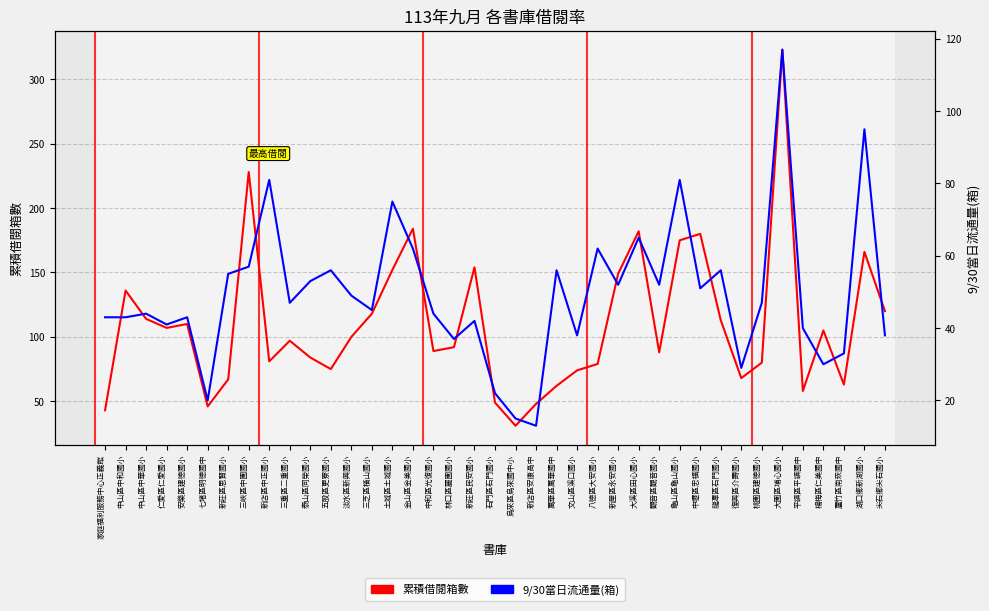

Which series has the largest total across all categories?

累積借閱箱數